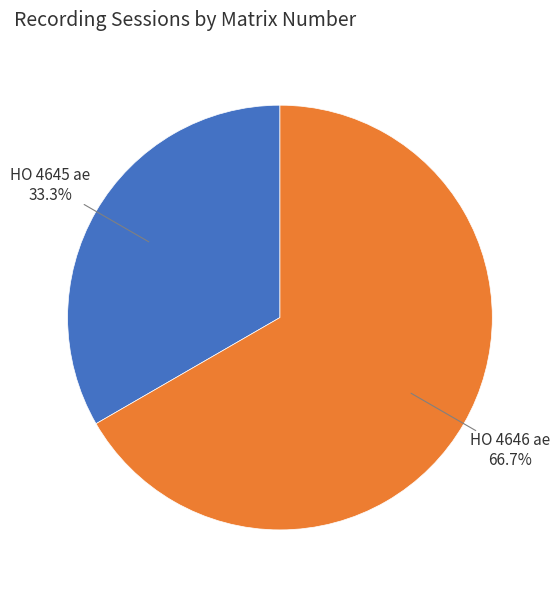

Is it true that HO 4645 ae is 43% of the pie?

False